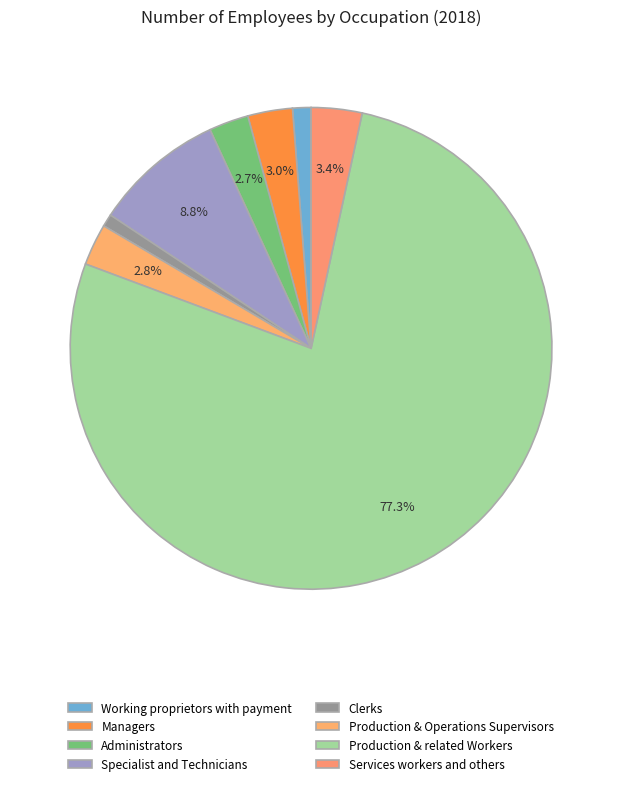

True or false: Clerks accounts for 1% of the total.

True